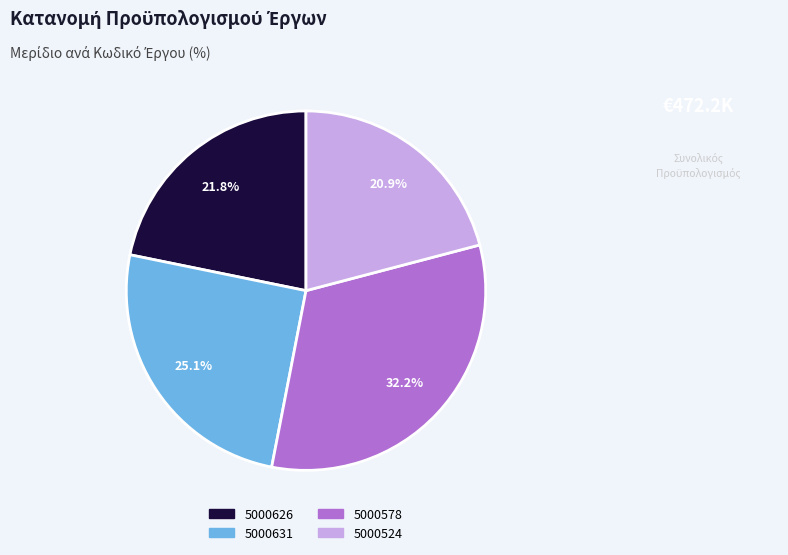

Rank the categories by value from highest to lowest.

5000578, 5000631, 5000626, 5000524